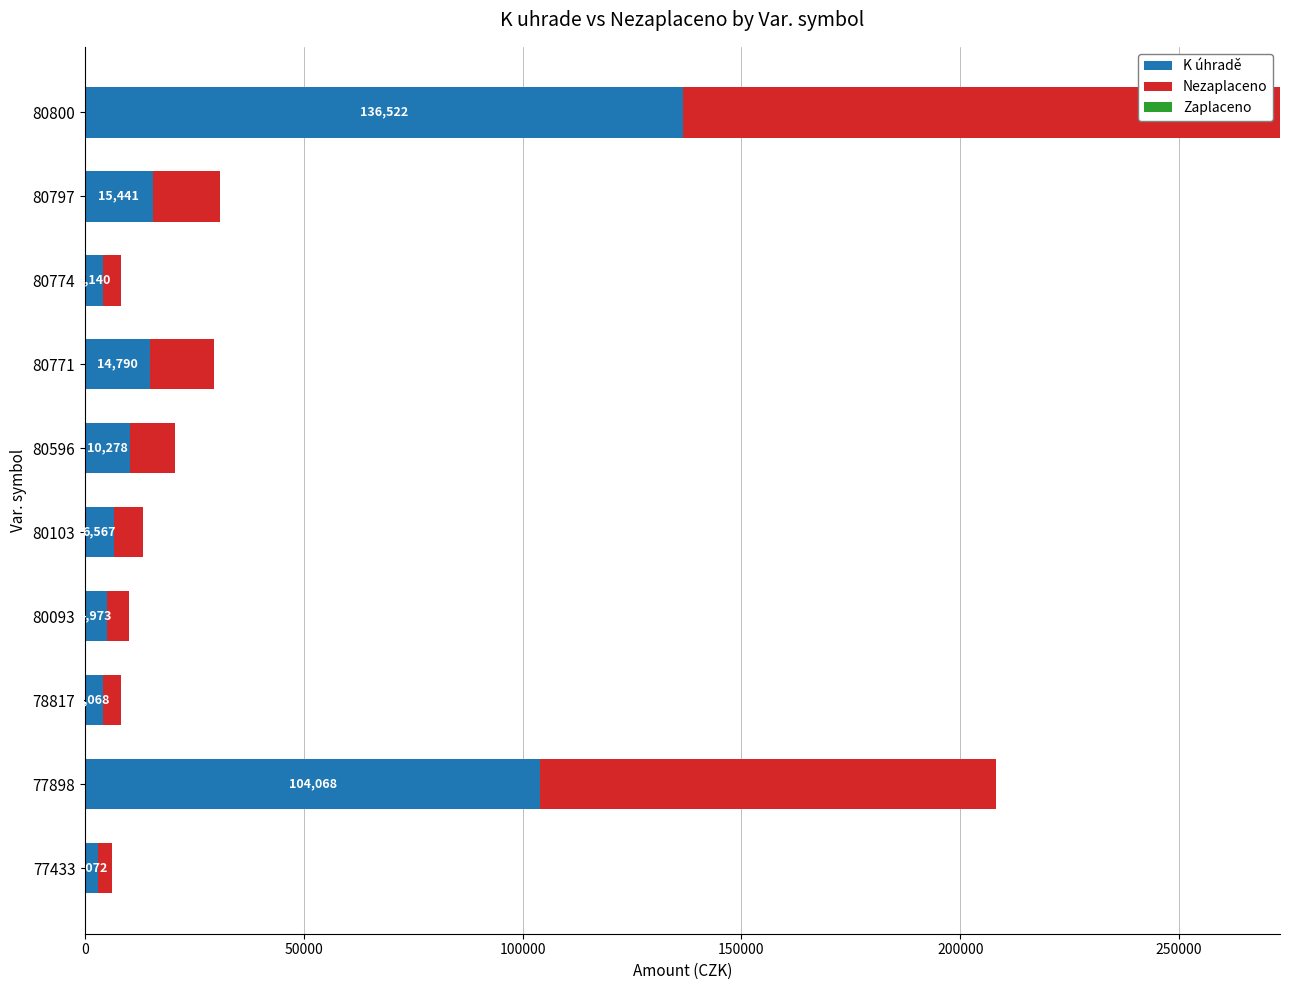

At which category is the sum across all series the highest?

80800